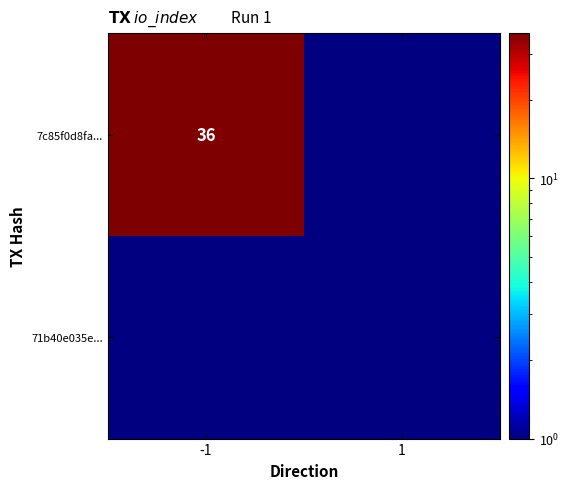

Reading right to left, extract all data points from this chart.

7c85f0d8faf7f2f7830c67eaa495381740c5b95: 0	36
71b40e035eec46897e0bec70f0cc2db5663351f: 0	0